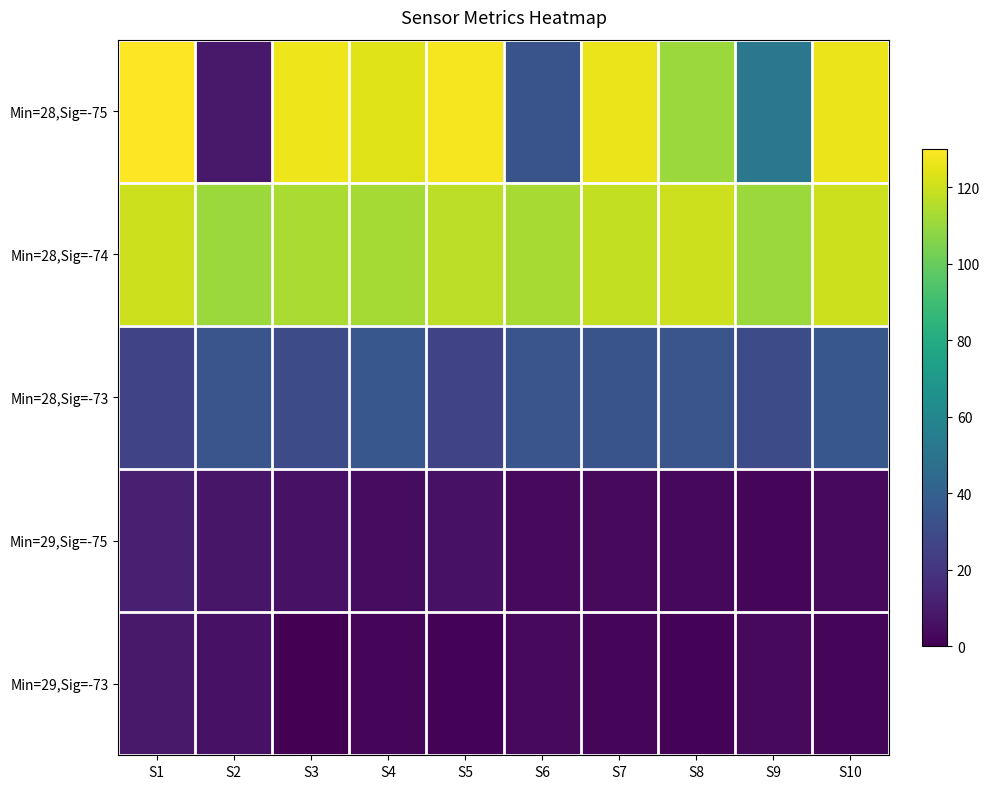

At how many categories does at least one series exceed 49?

10